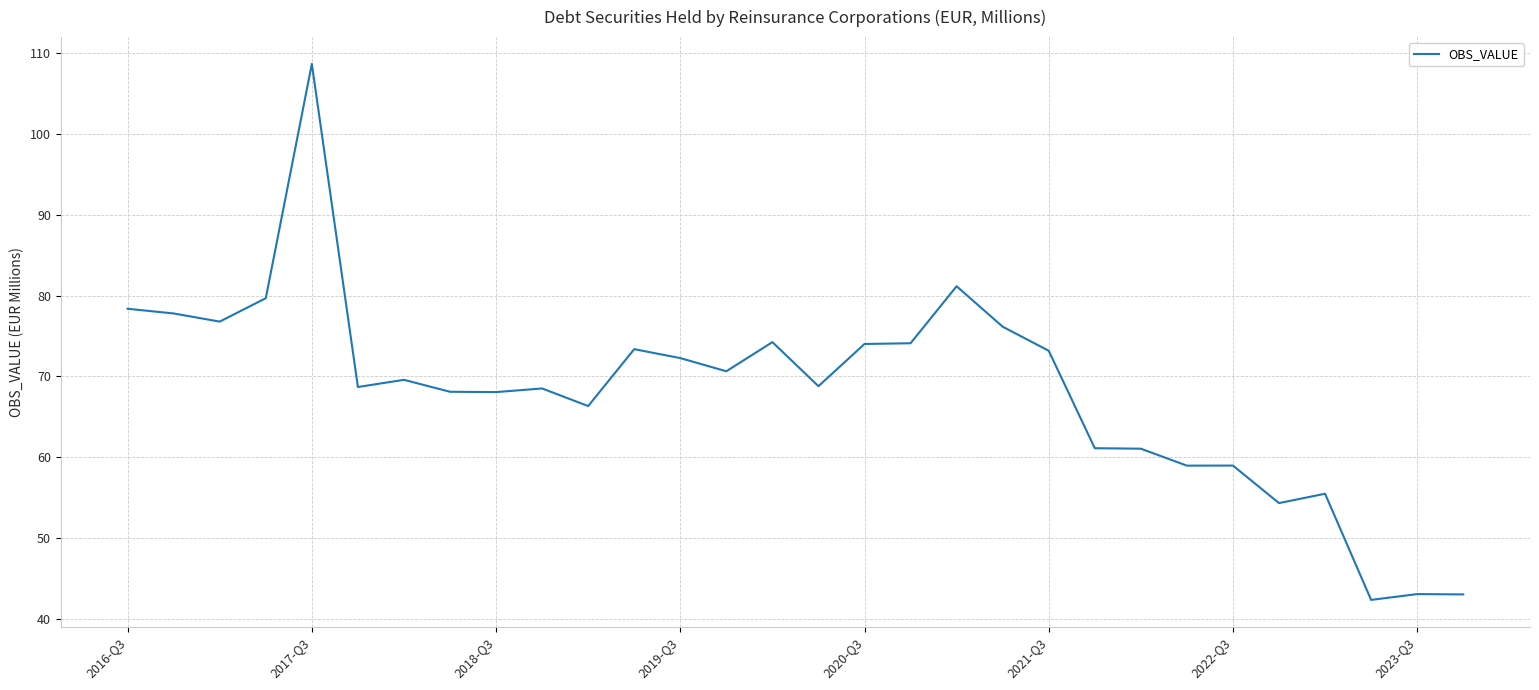

What is the difference between the maximum and minimum values?

66.4